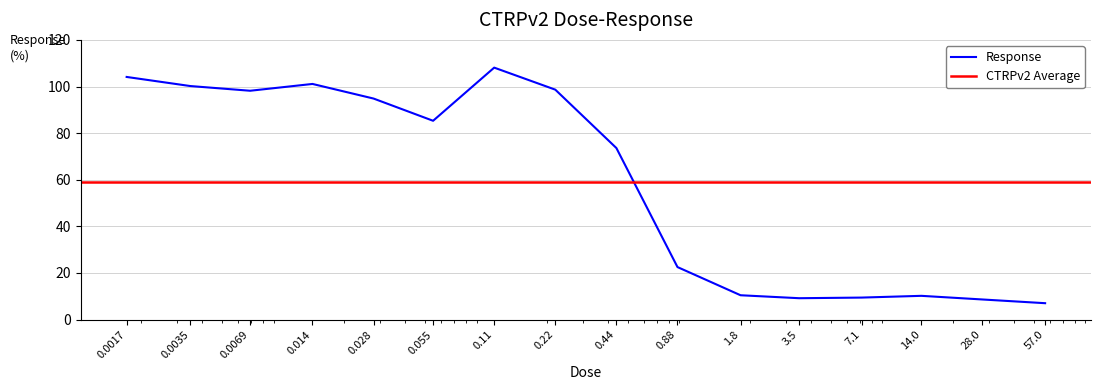

What is the difference between the maximum and second lowest values?

99.5